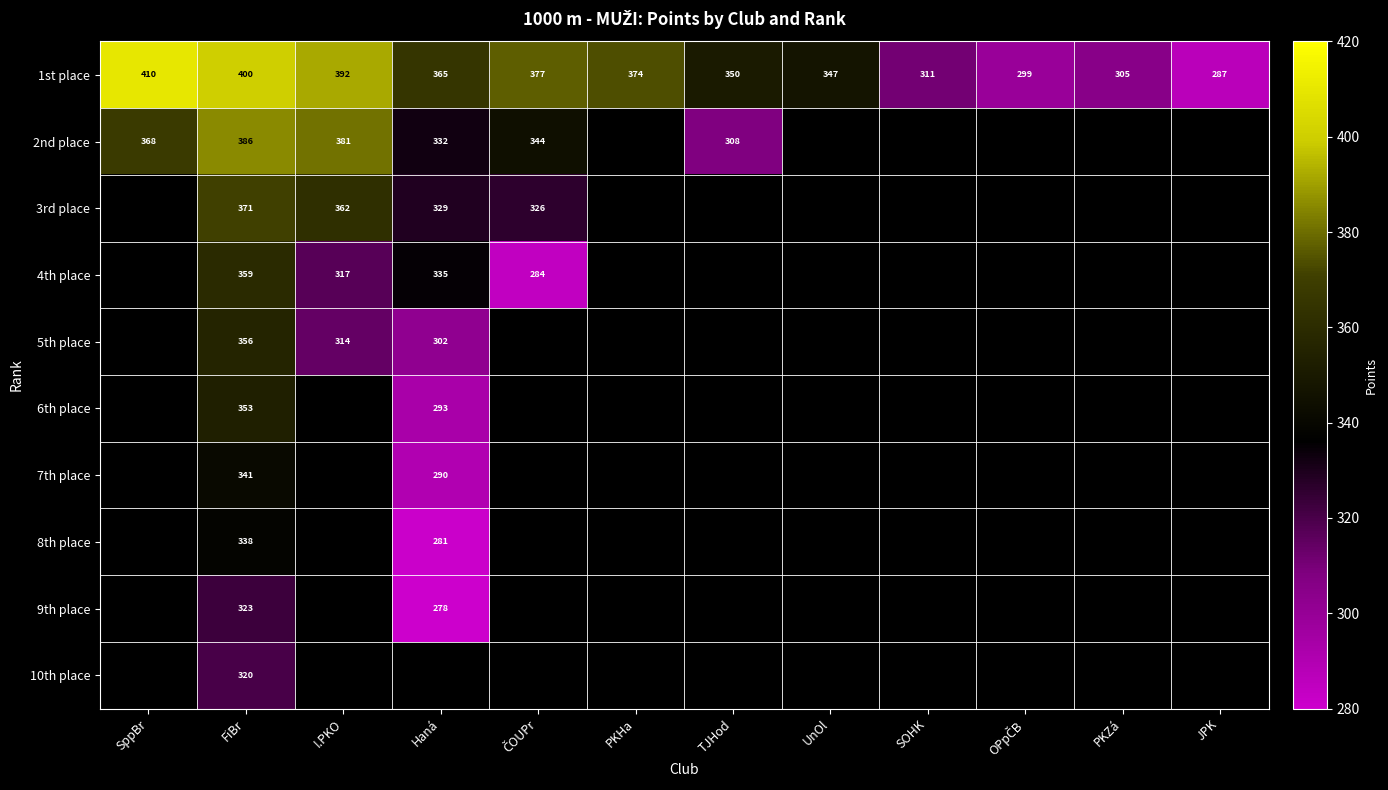

True or false: 8th place has a value of 441 at FiBr.

False